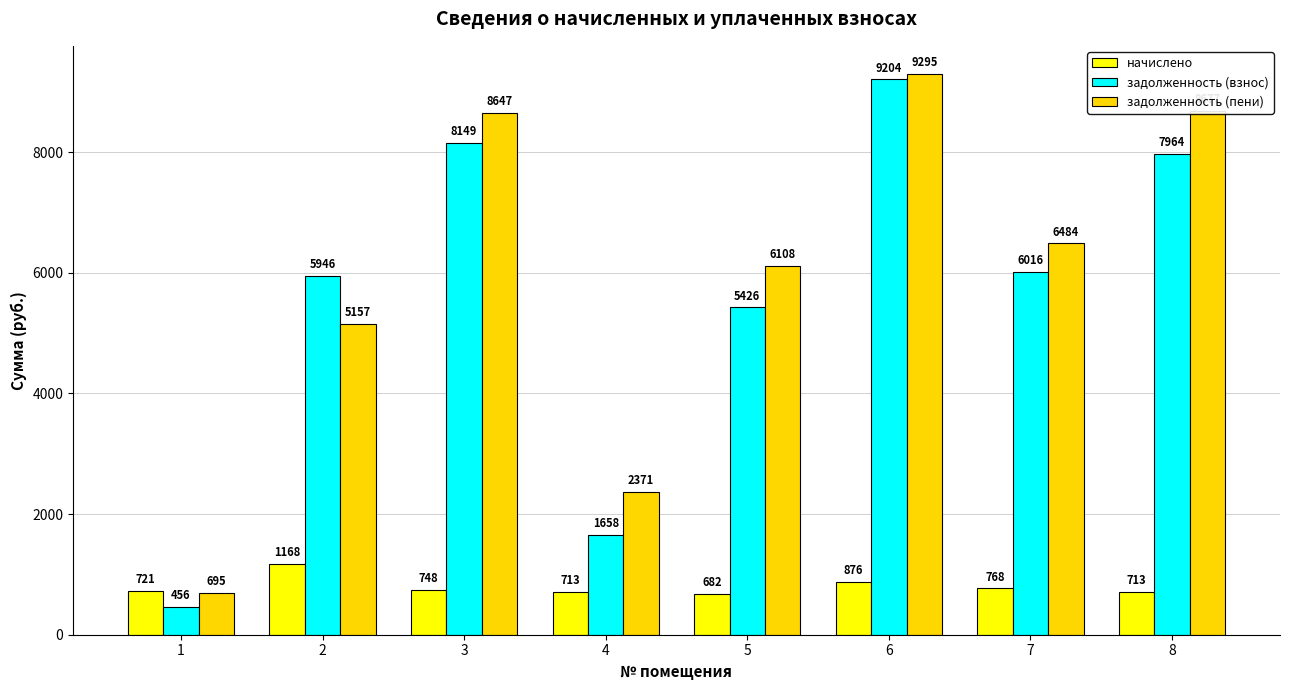

List the series in order of their peak value, lowest first.

начислено, задолженность (взнос), задолженность (пени)